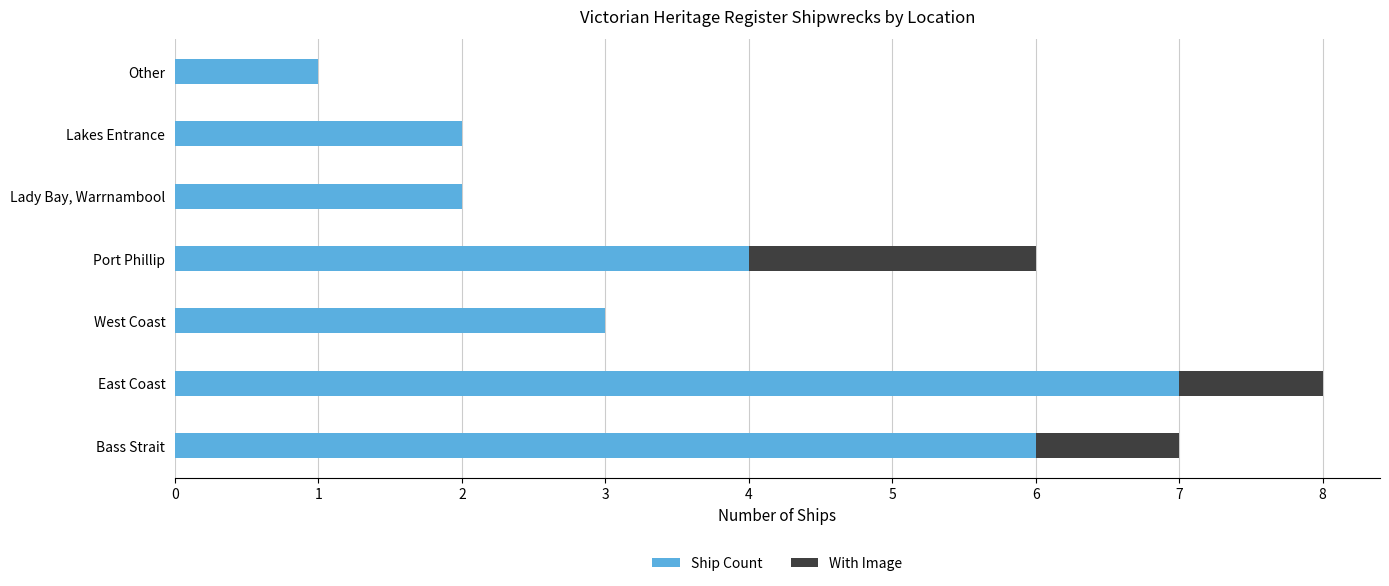

How many categories are shown in the chart?

7